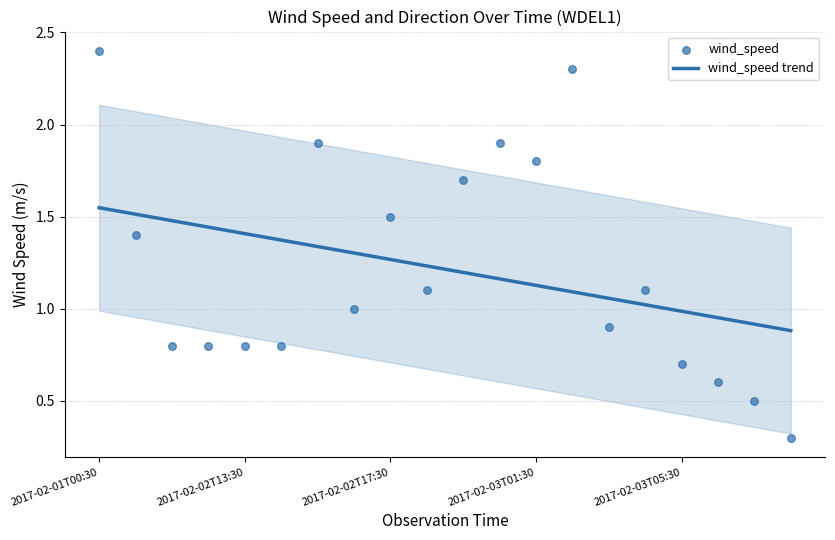

Which has a higher value, 2017-02-01T01:30 or 2017-02-03T03:30?

2017-02-01T01:30